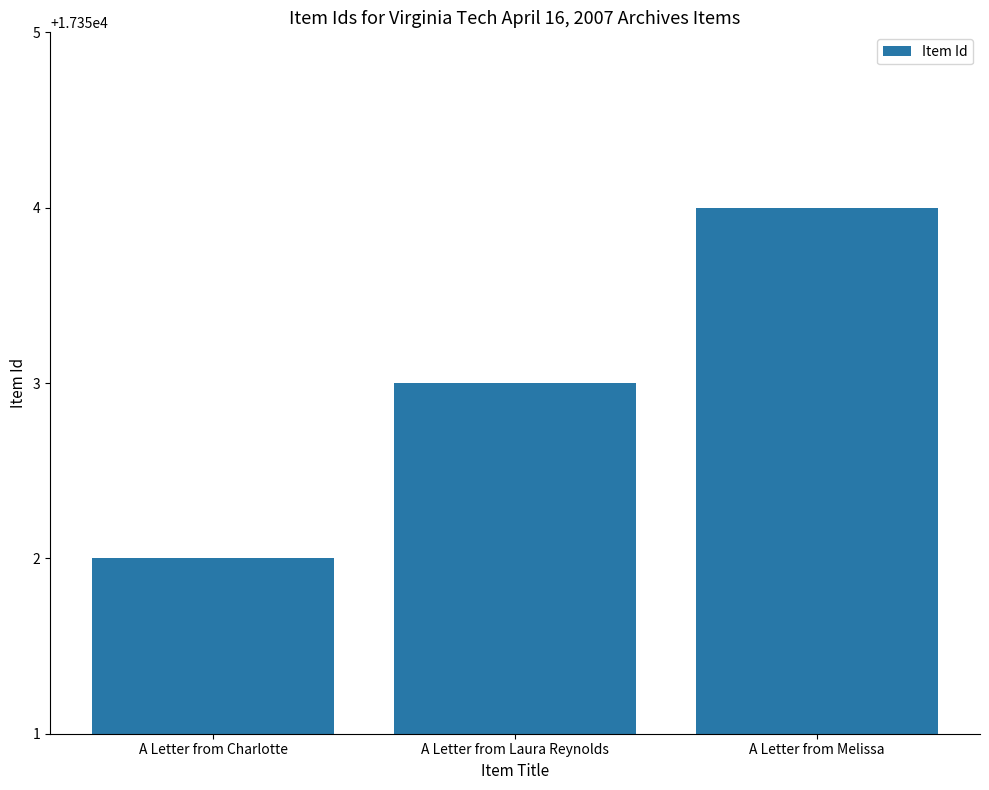

Approximately how many times larger is the value at A Letter from Melissa compared to A Letter from Laura Reynolds?

1.0